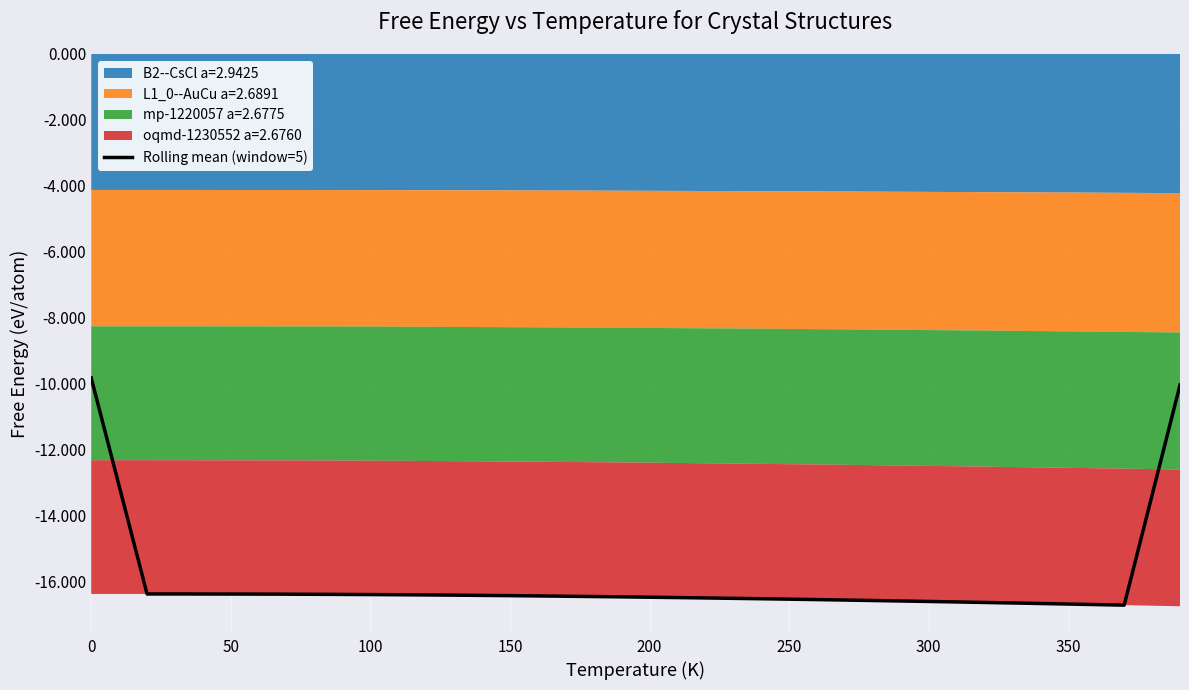

What is the minimum value for Rolling mean (window=5)?

-16.7